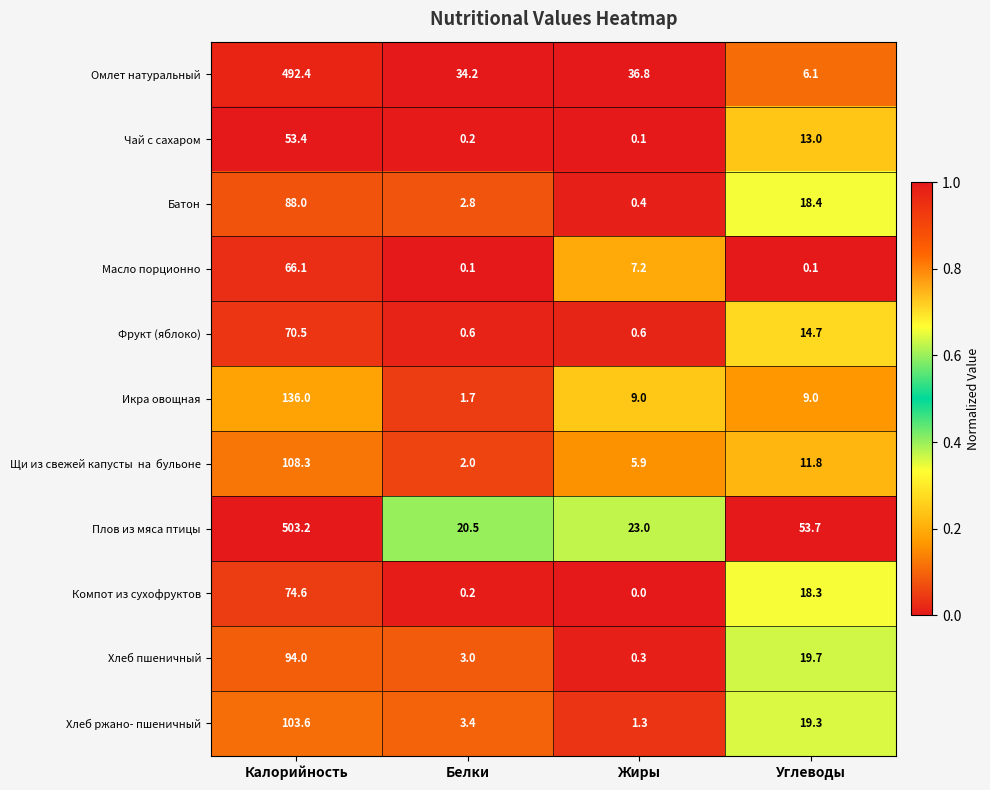

What is the sum of the Омлет натуральный values at Белки and Жиры?

71.0